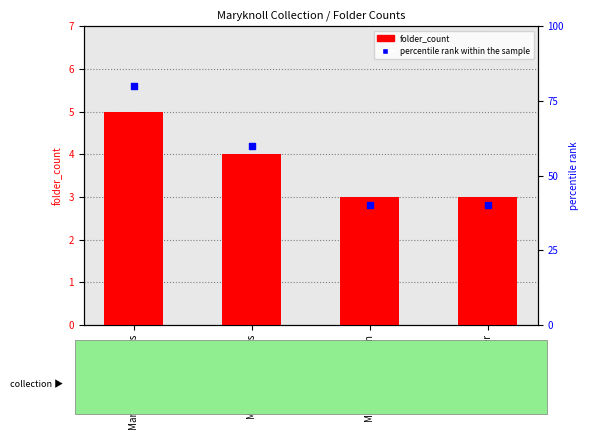

At which category is the sum across all series the highest?

Maryknoll Missioners